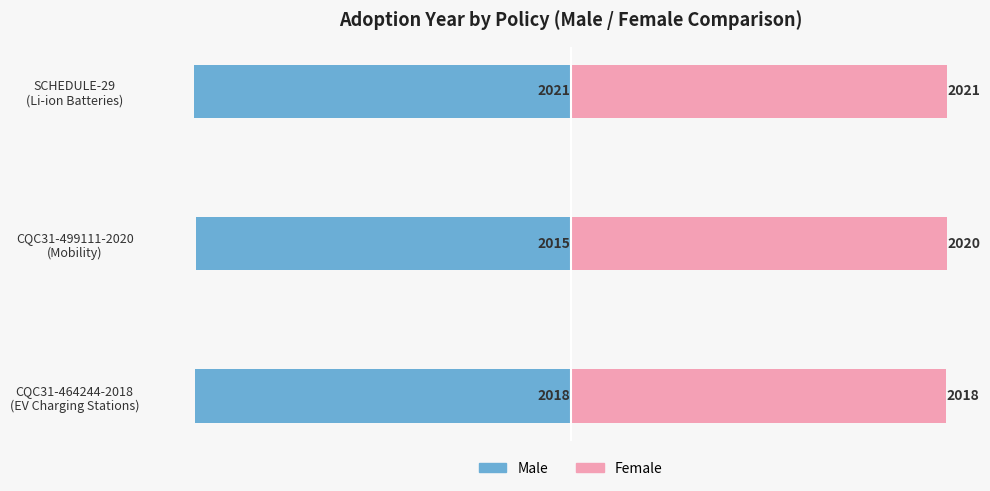

What is the difference between the maximum and minimum values in the Male series?

6